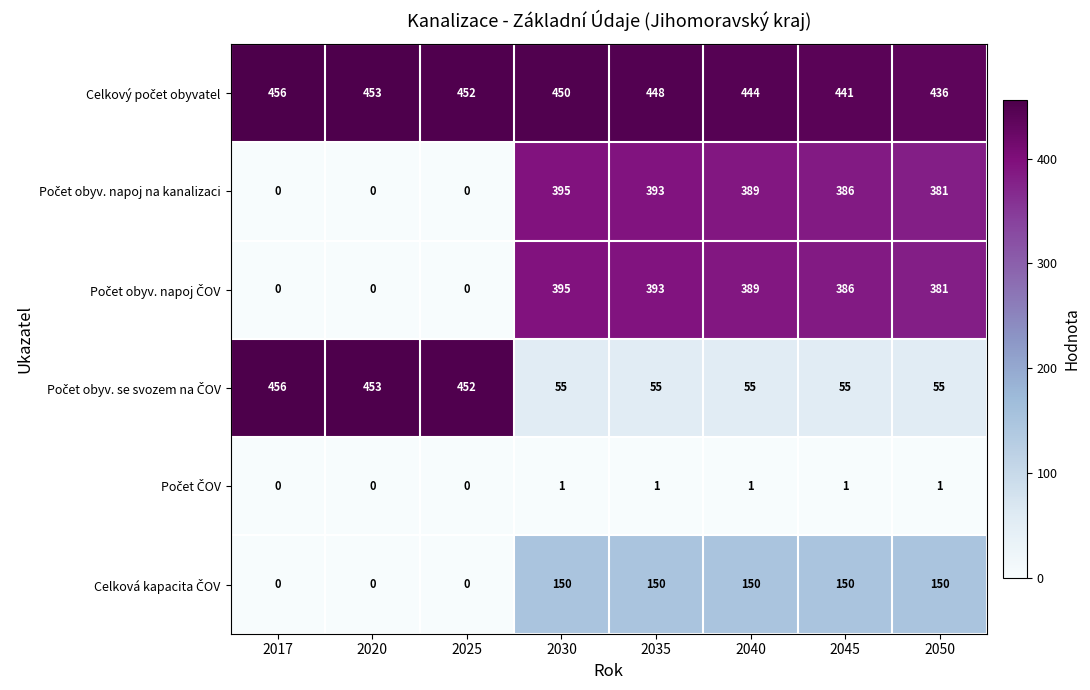

Count the number of categories in the chart.

8